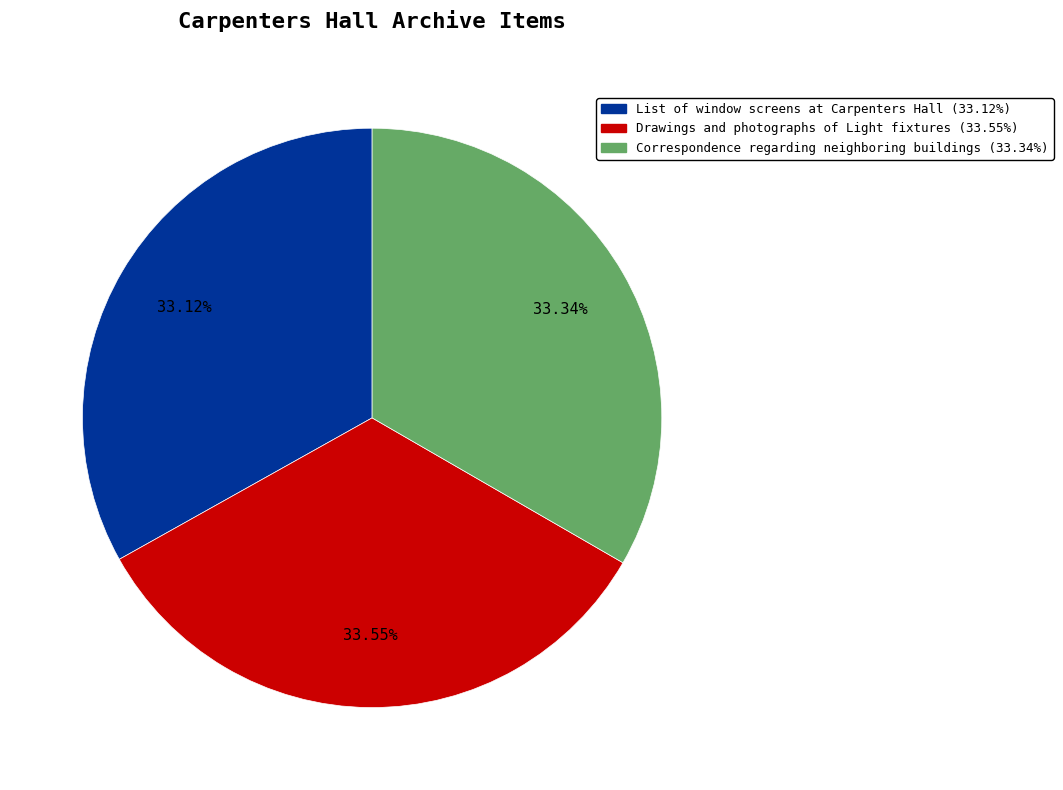

Count the number of slices in the pie.

3